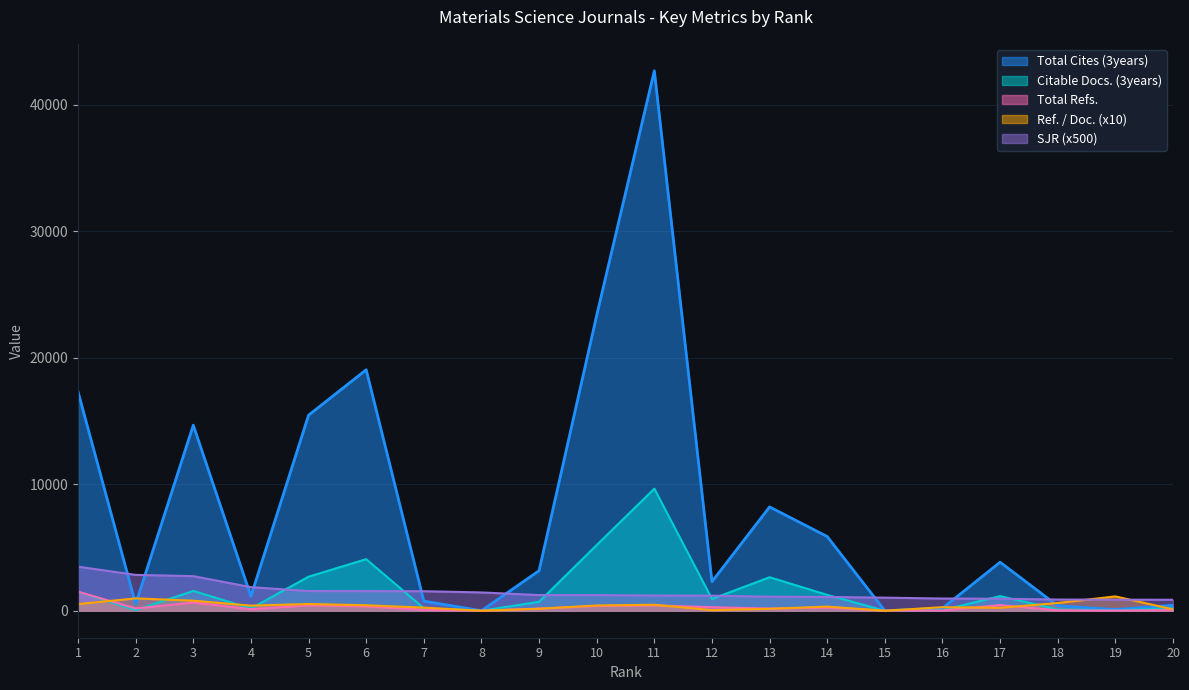

Is the value of Total Cites (3years) at 19 greater than the value of Ref. / Doc. at 8?

Yes